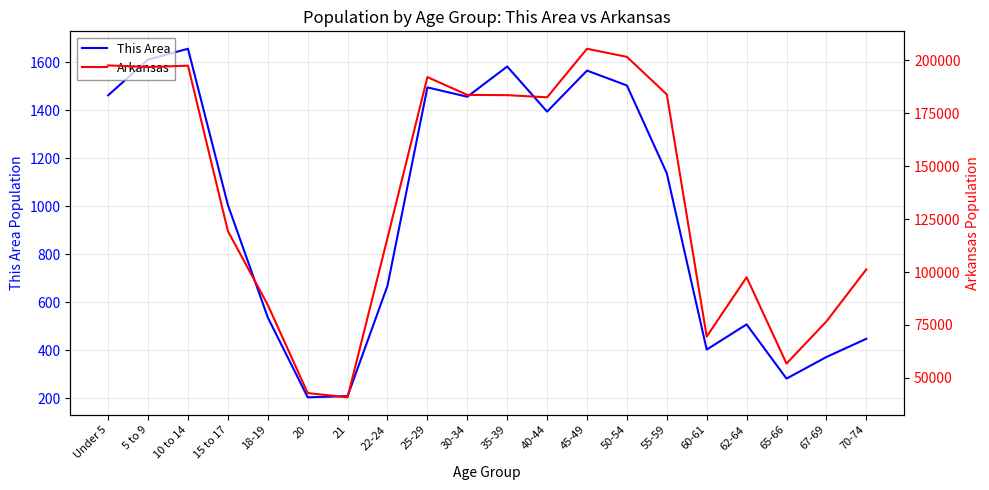

Reading left to right, transcribe all the data shown in this chart.

This Area: Under 5=1463	5 to 9=1612	10 to 14=1657	15 to 17=1006	18-19=537	20=204	21=209	22-24=669	25-29=1496	30-34=1457	35-39=1583	40-44=1395	45-49=1566	50-54=1504	55-59=1138	60-61=403	62-64=508	65-66=282	67-69=372	70-74=448
Arkansas: Under 5=197689	5 to 9=196877	10 to 14=197559	15 to 17=119350	18-19=84455	20=42770	21=40770	22-24=116110	25-29=192153	30-34=183739	35-39=183614	40-44=182594	45-49=205544	50-54=201722	55-59=183960	60-61=69489	62-64=97542	65-66=56719	67-69=76648	70-74=101235